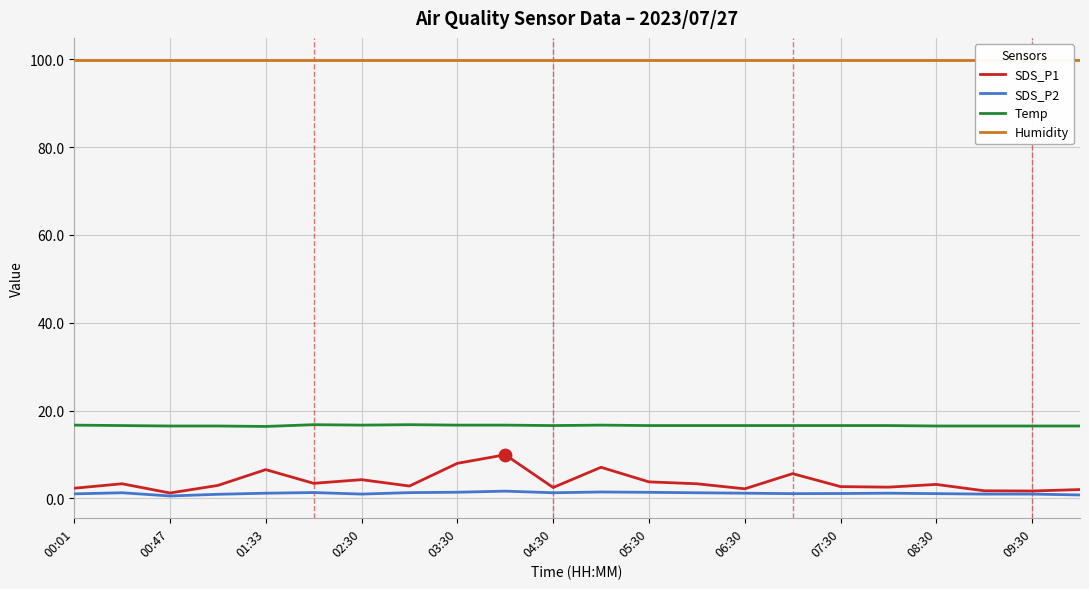

What are all the series names shown in the legend?

SDS_P1, SDS_P2, Temp, Humidity